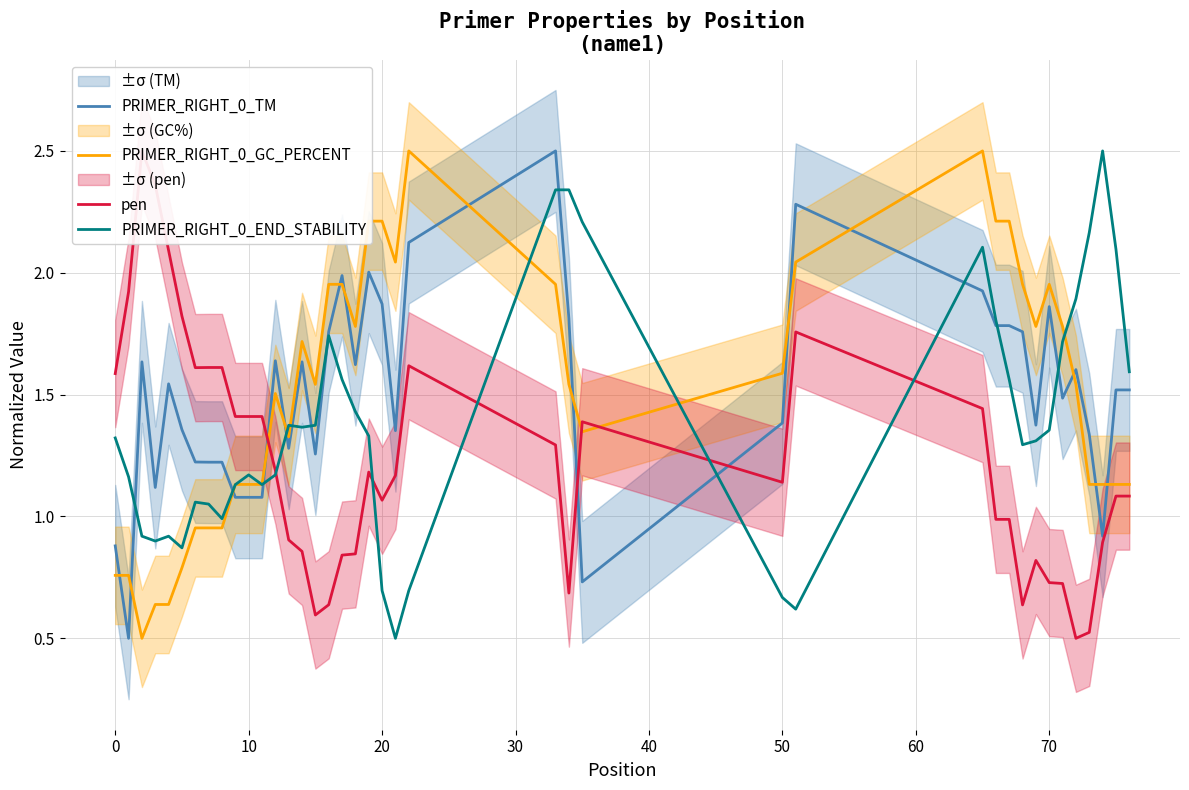

How many series are shown in this chart?

4